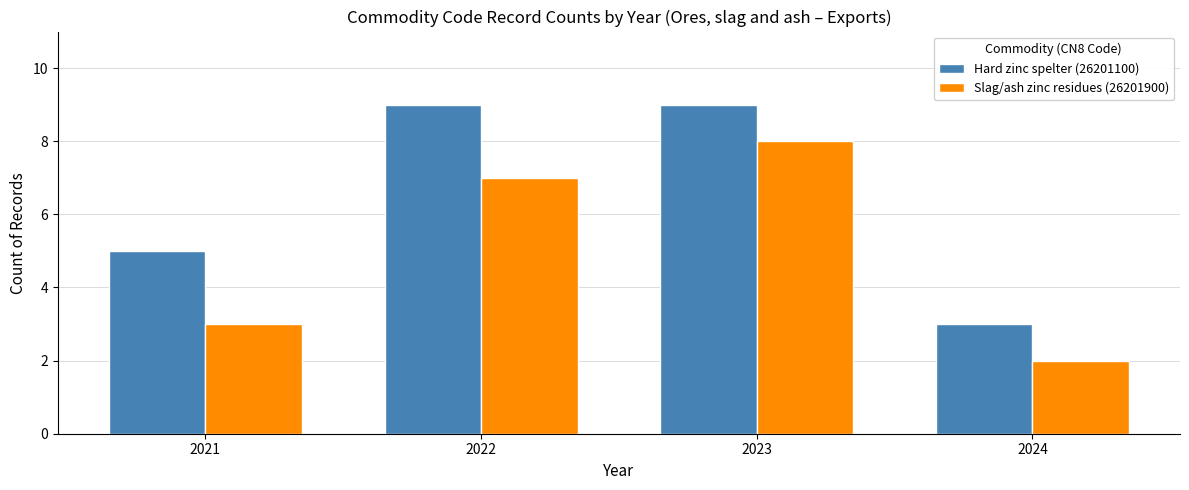

Reading left to right, list all the values displayed in this chart.

Hard zinc spelter (26201100): 2021=5	2022=9	2023=9	2024=3
Slag/ash zinc residues (26201900): 2021=3	2022=7	2023=8	2024=2